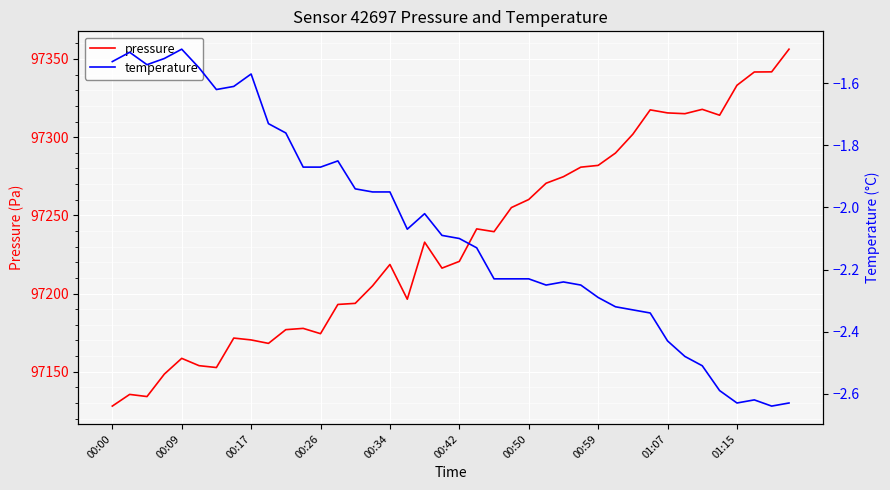

Which category has the lowest value in the pressure series?

00:00